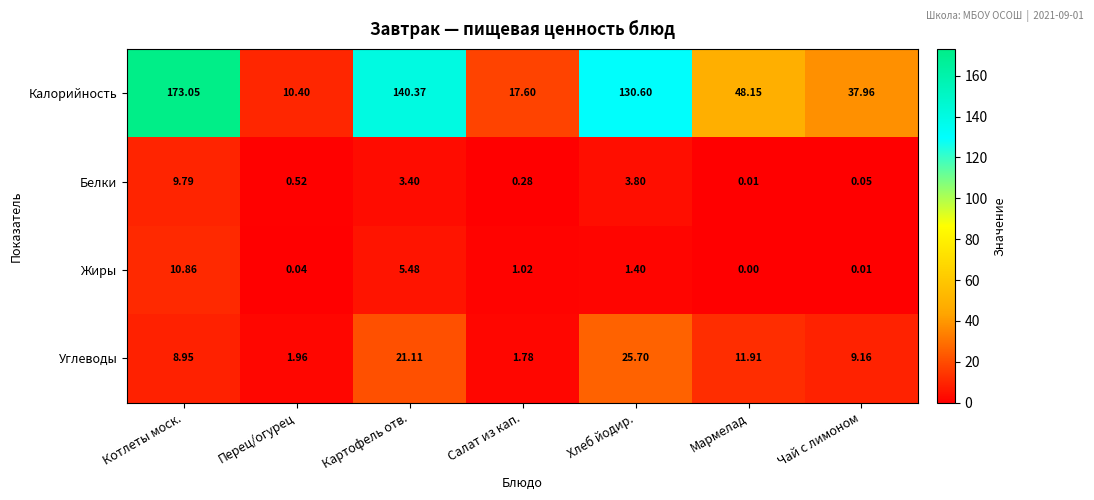

Rank the series by their maximum value, from lowest to highest.

Белки, Жиры, Углеводы, Калорийность